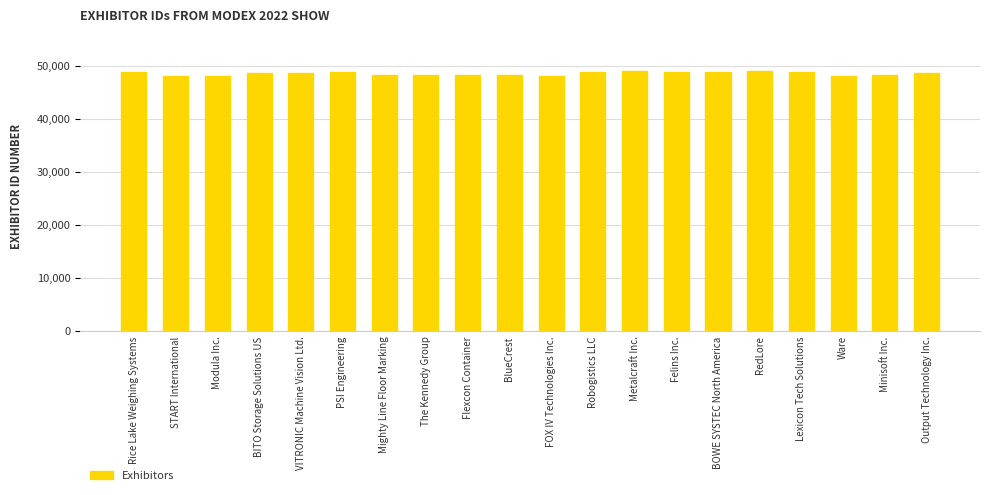

What is the maximum value shown in the chart?

48943